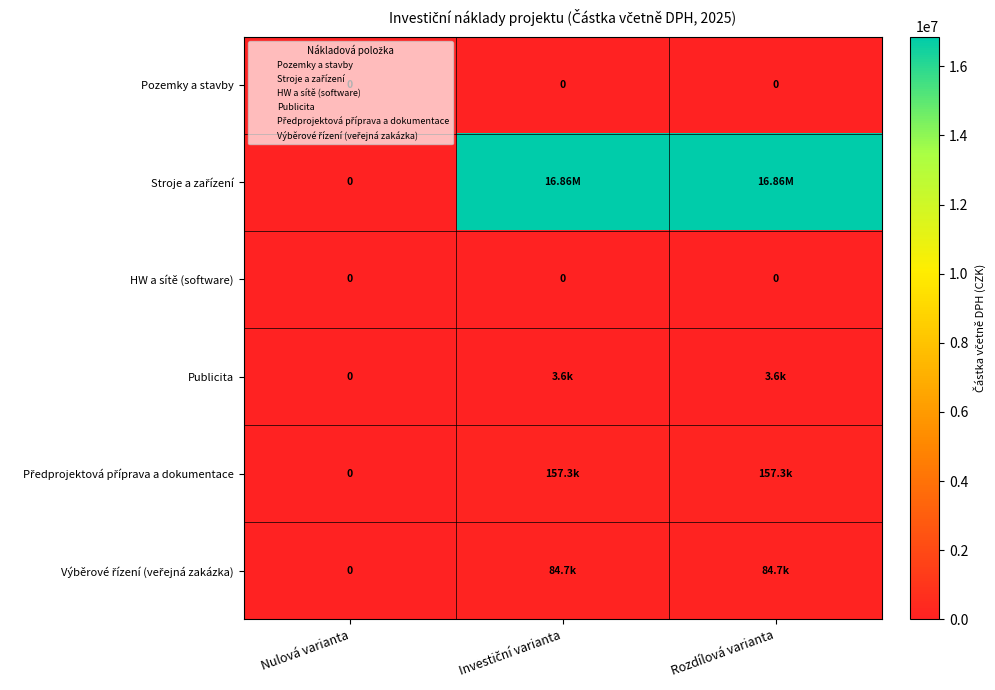

How many values in Stroje a zařízení are above zero?

2